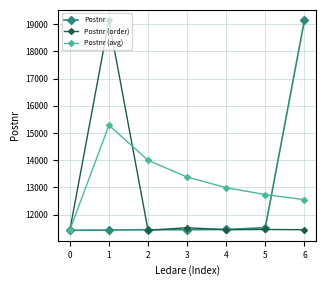

What is the minimum value for Postnr (avg)?

11436.0